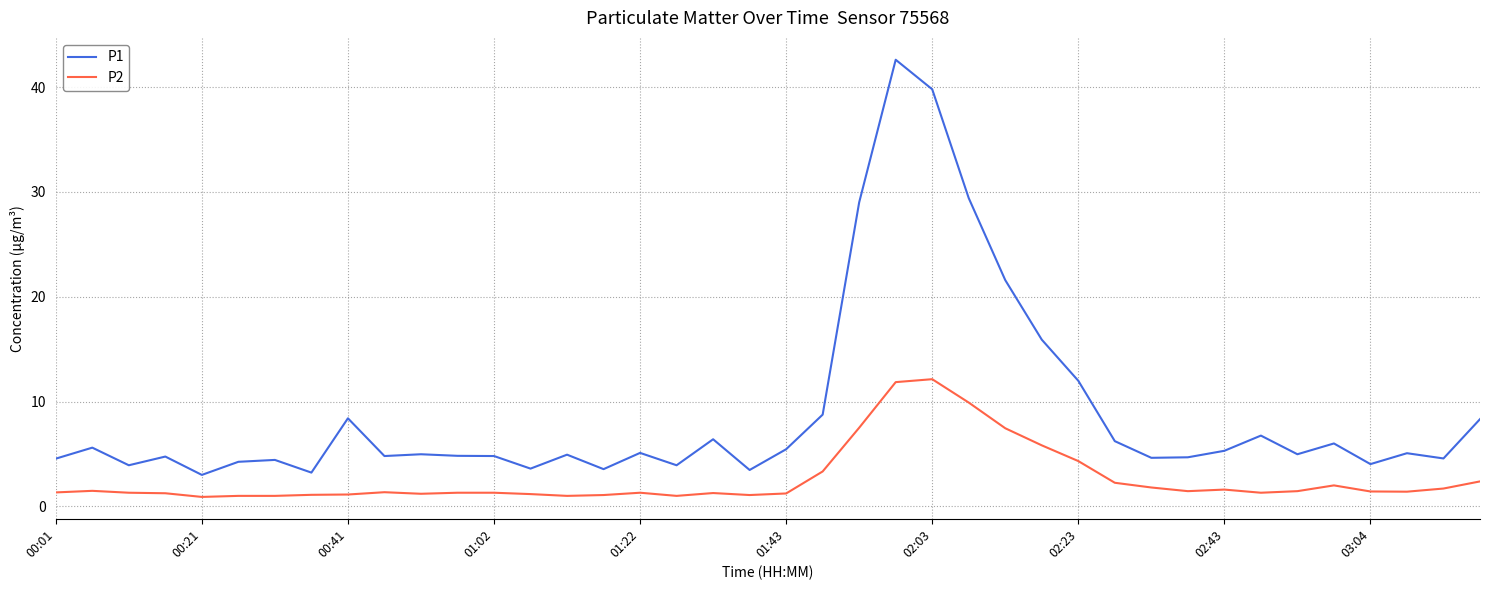

Which series has the largest range (max minus min)?

P1